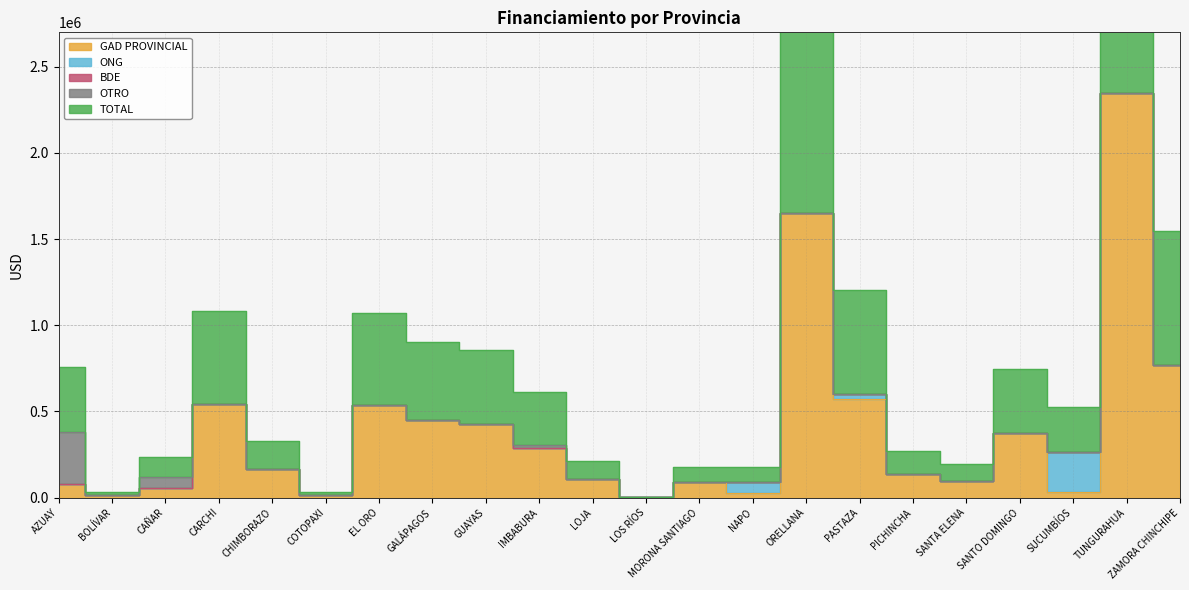

What is the highest value of the OTRO series?

300037.5